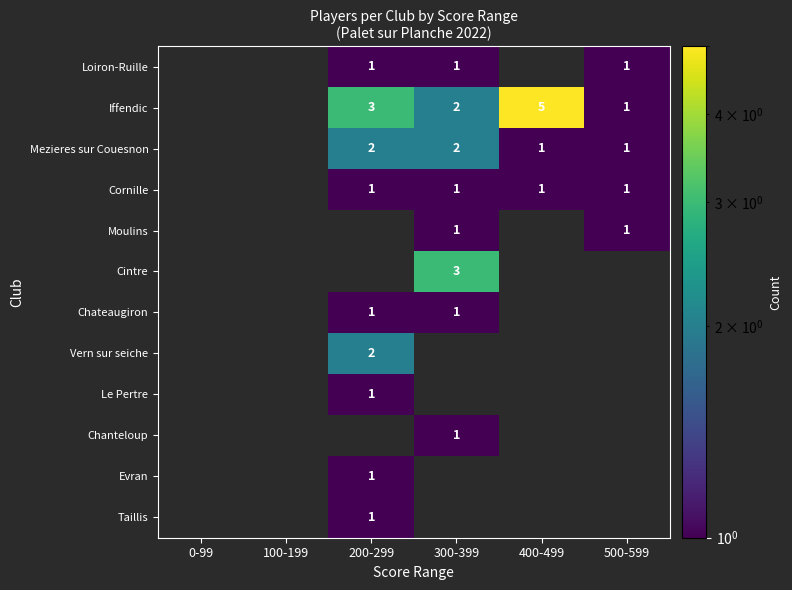

True or false: Cornille has a value of 1 at 200-299.

True